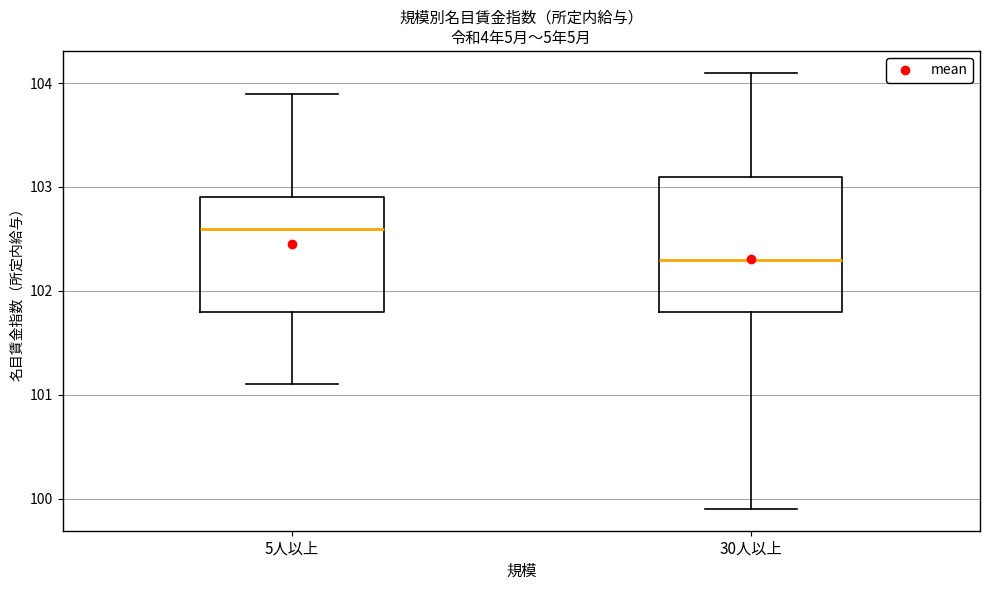

Which box has the lowest median line?

30人以上